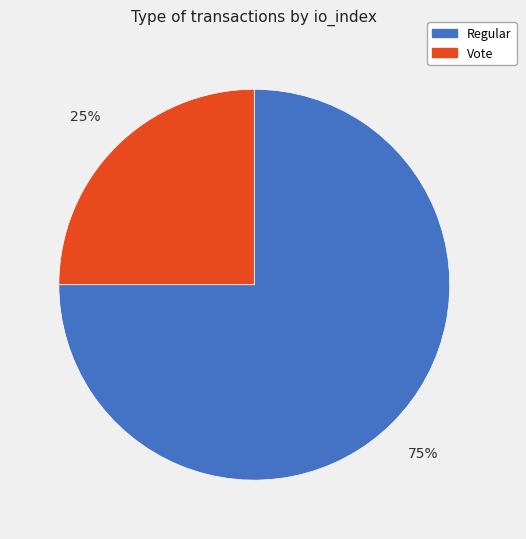

Rank the categories by value from highest to lowest.

Regular, Vote